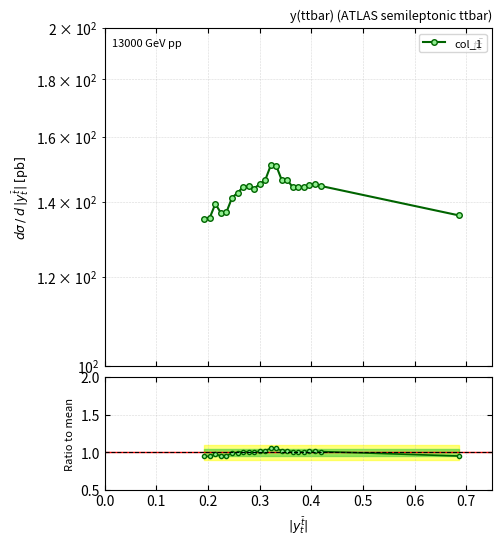

How many lines are shown in the chart?

1